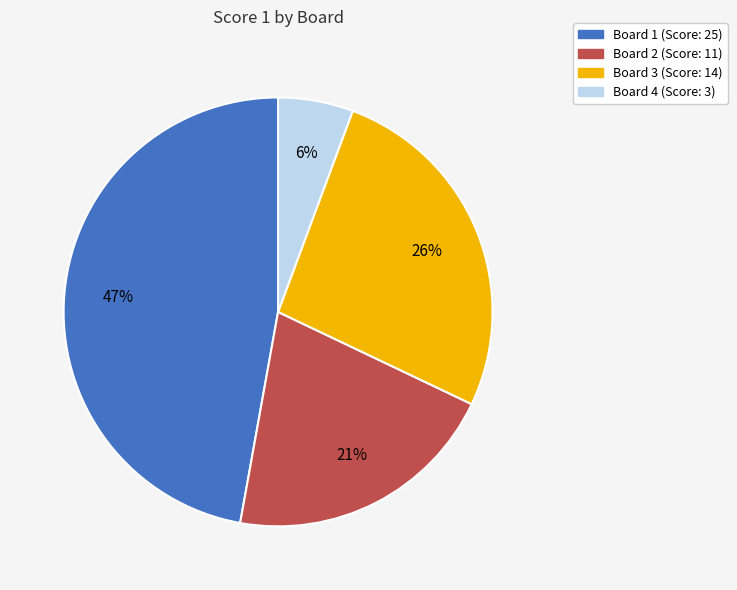

How many slices are in this pie chart?

4